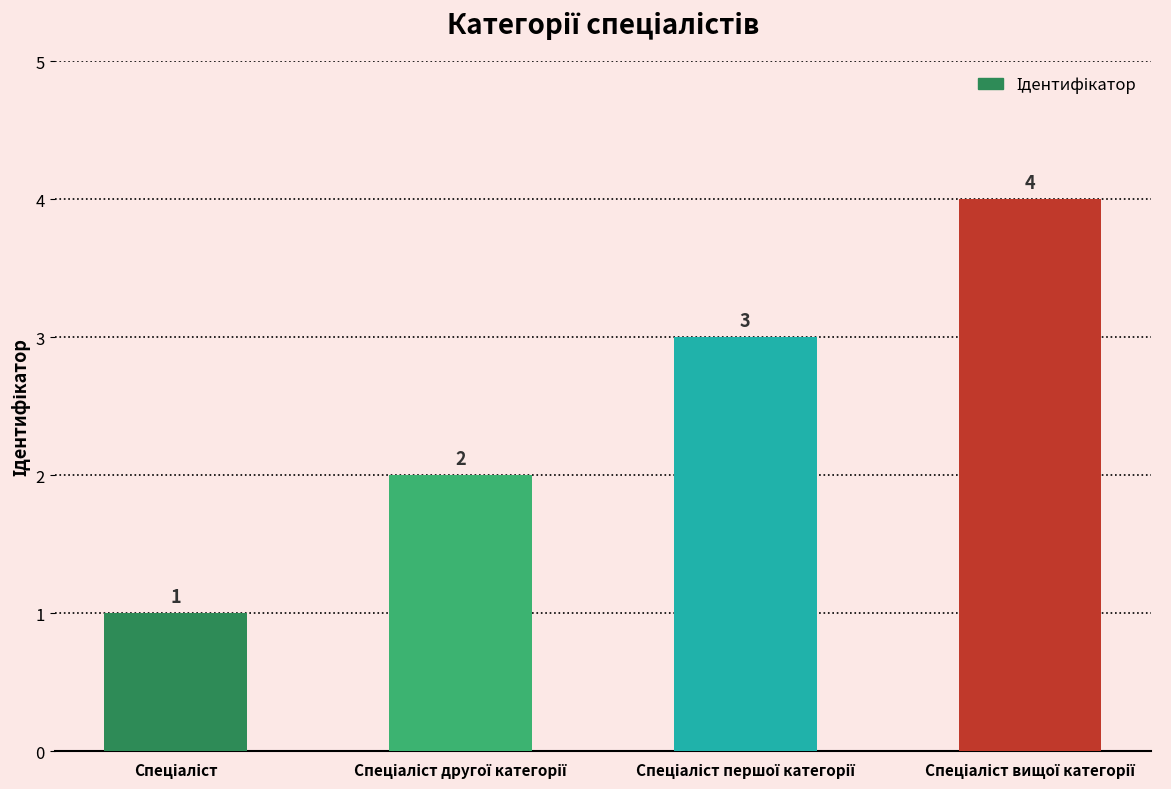

Reading left to right, transcribe all the data shown in this chart.

1	2	3	4